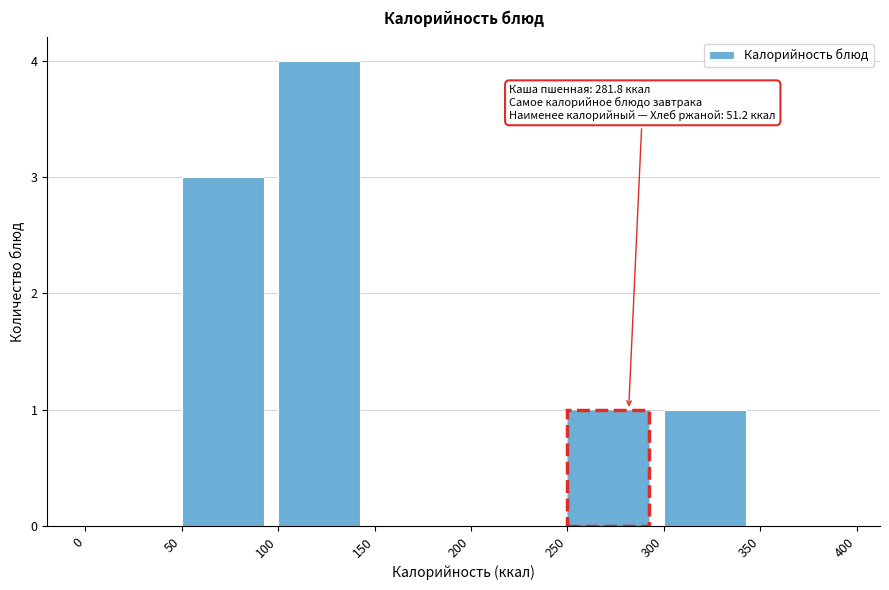

Which range on the x-axis has the tallest bar?

100 to 150